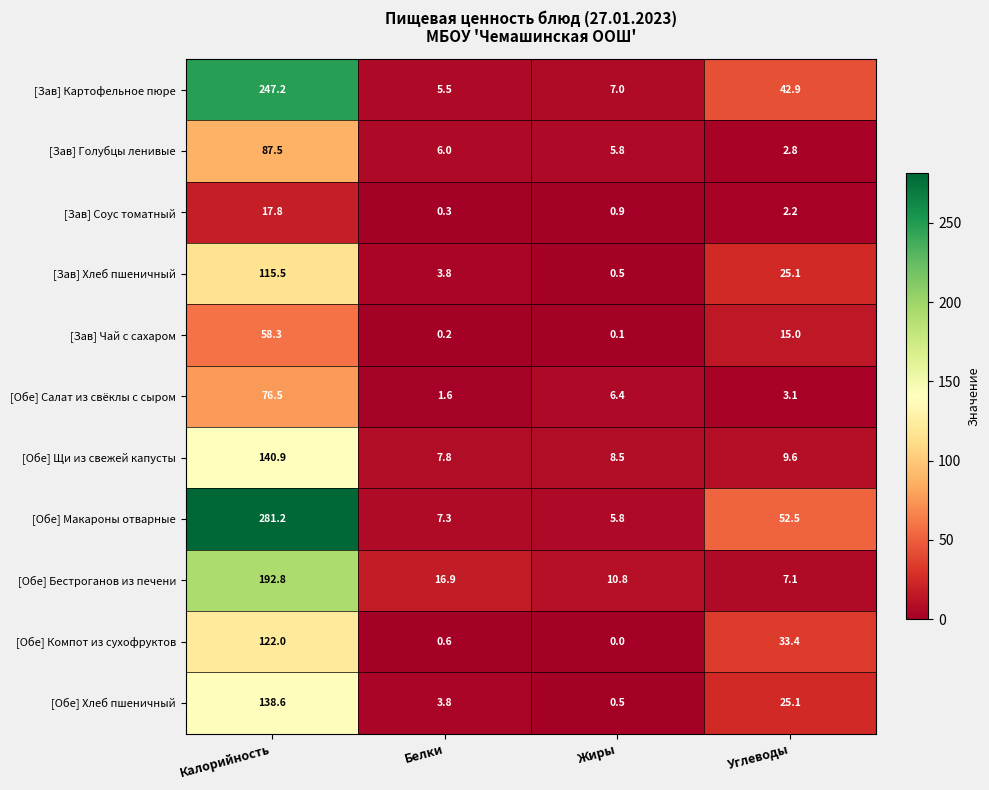

What is the average value of the [Зав] Соус томатный series?

5.3